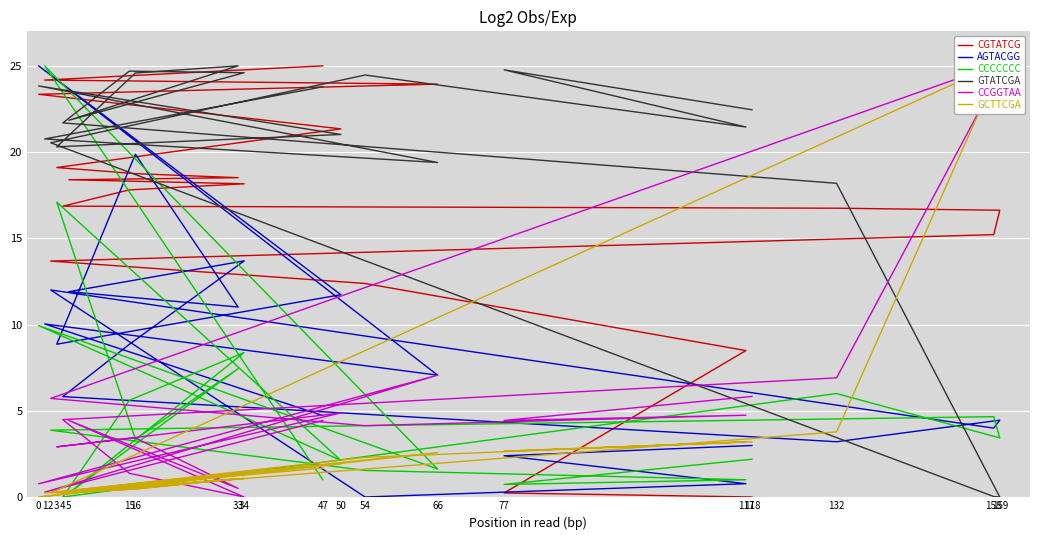

Reading left to right, transcribe all the data shown in this chart.

CGTATCG: 0.0	0.2	8.5	12.4	13.7	15.2	16.6	16.7	16.9	17.8	18.2	18.4	18.5	18.8	19.1	21.3	23.3	23.9	24.2	25.0
AGTACGG: 3.0	2.4	0.8	0.0	12.0	4.0	4.5	3.2	5.8	8.9	13.7	11.9	11.0	19.9	8.9	11.7	25.0	7.1	10.0	4.7
CCCCCCC: 2.2	0.7	1.0	1.5	3.9	4.7	3.4	6.0	0.0	5.6	8.4	0.2	7.4	3.4	17.1	2.1	9.9	1.6	25.0	1.0
GTATCGA: 22.5	24.8	21.5	24.5	20.5	0.0	0.0	18.2	21.7	24.7	24.6	21.8	25.0	24.6	20.3	21.0	23.8	19.4	20.8	23.8
CCGGTAA: 5.8	4.4	4.7	4.1	5.7	25.0	24.6	6.9	4.5	1.4	0.0	4.4	0.5	3.4	2.9	4.9	0.8	7.1	0.3	4.4
GCTTCGA: 3.2	2.7	3.2	2.3	0.2	25.0	25.0	3.8	0.2	0.5	1.1	0.2	1.1	0.5	0.2	1.9	0.0	2.6	0.2	1.7